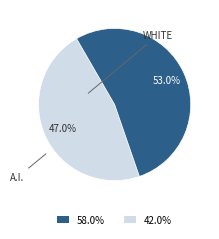

Is there any slice that represents more than half of the pie?

Yes